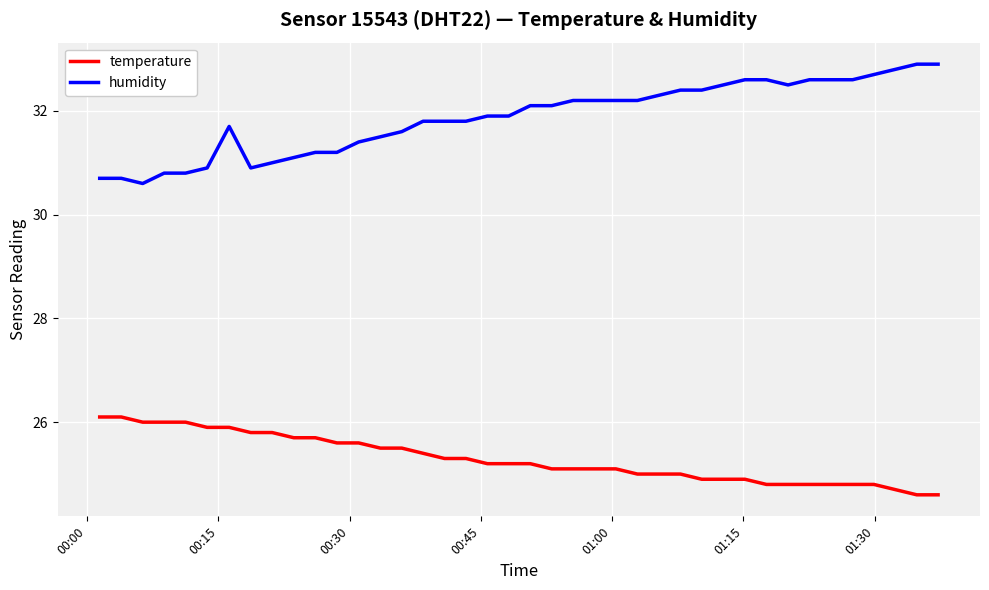

Which series has the largest total across all categories?

humidity